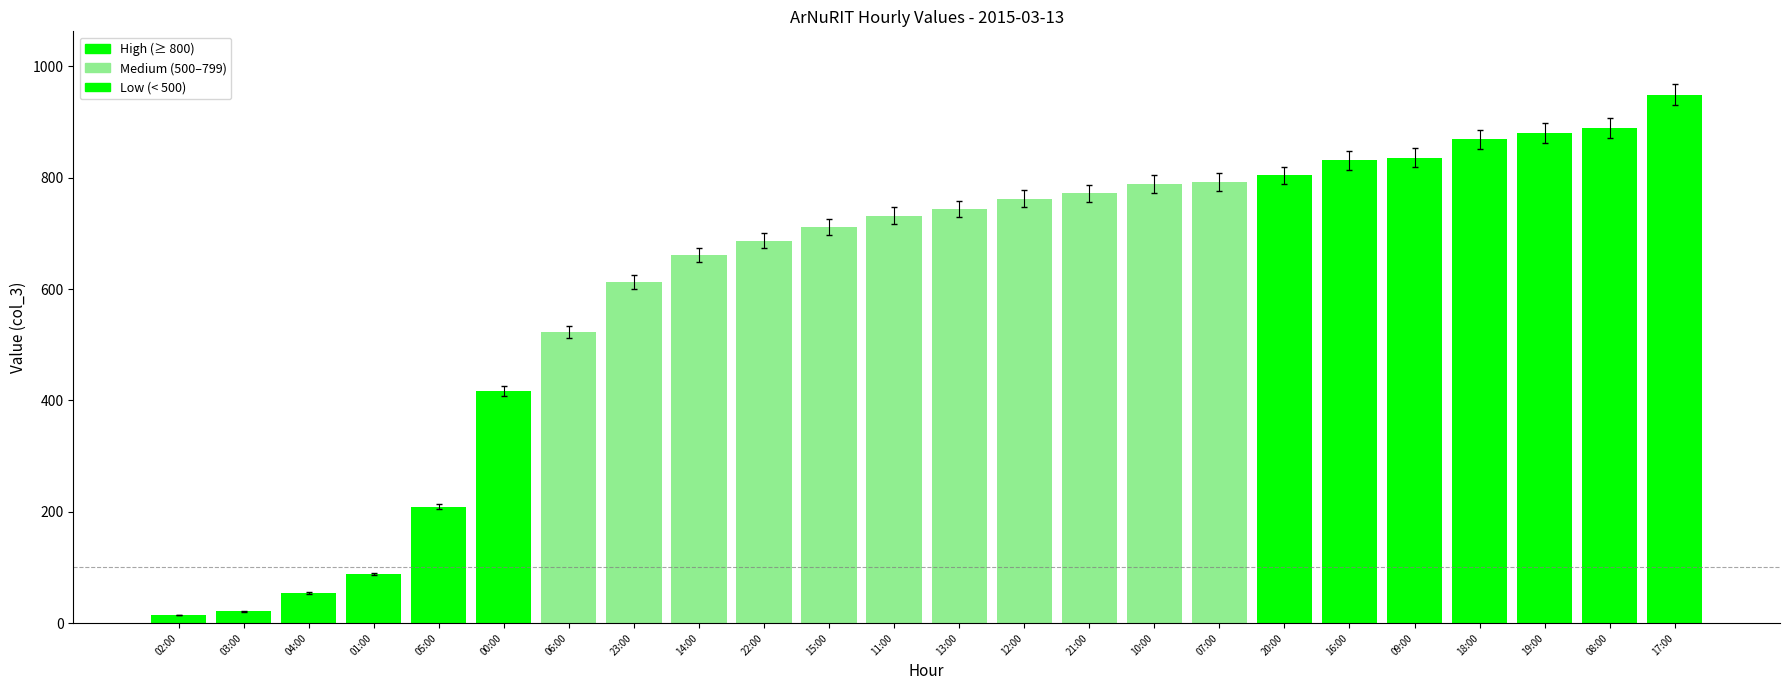

True or false: the data shows 1291 at 08:00.

False